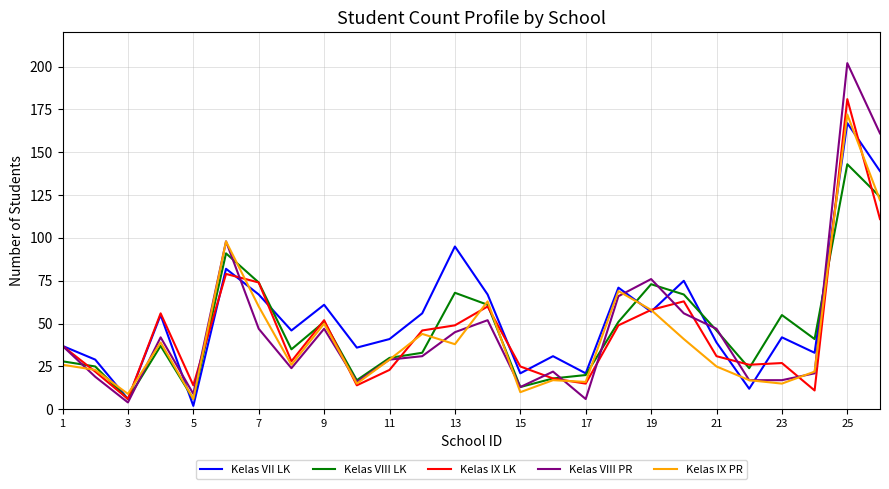

Which series has the largest range (max minus min)?

Kelas VIII PR